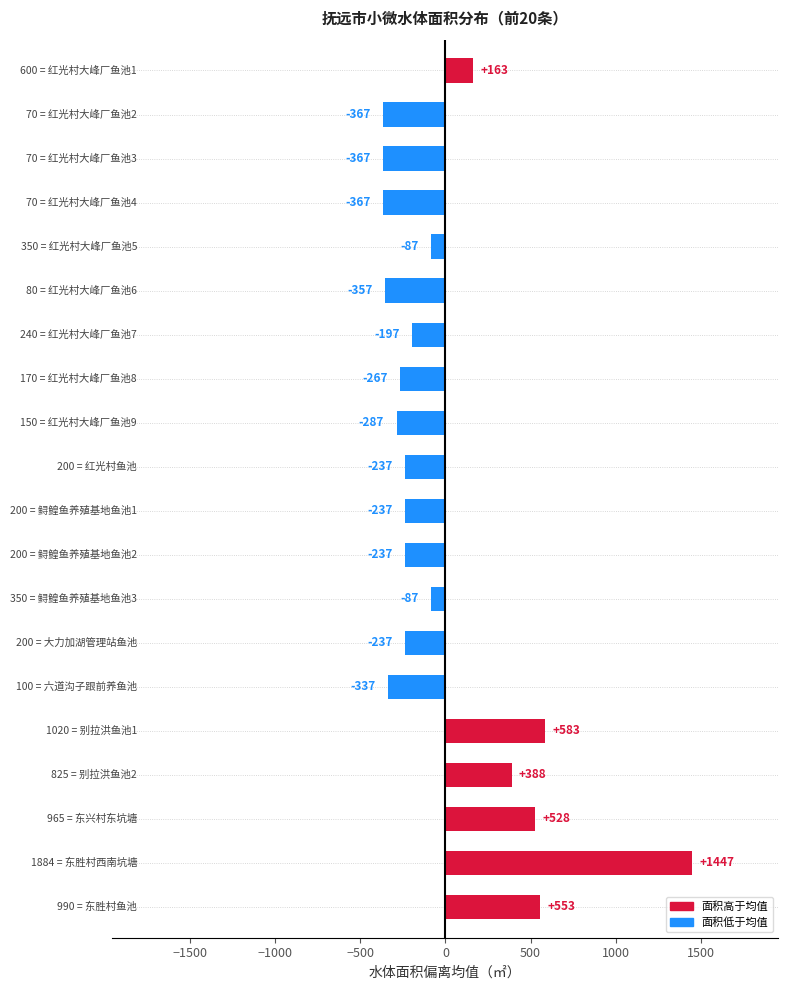

What is the difference between the maximum and minimum values?

1814.0